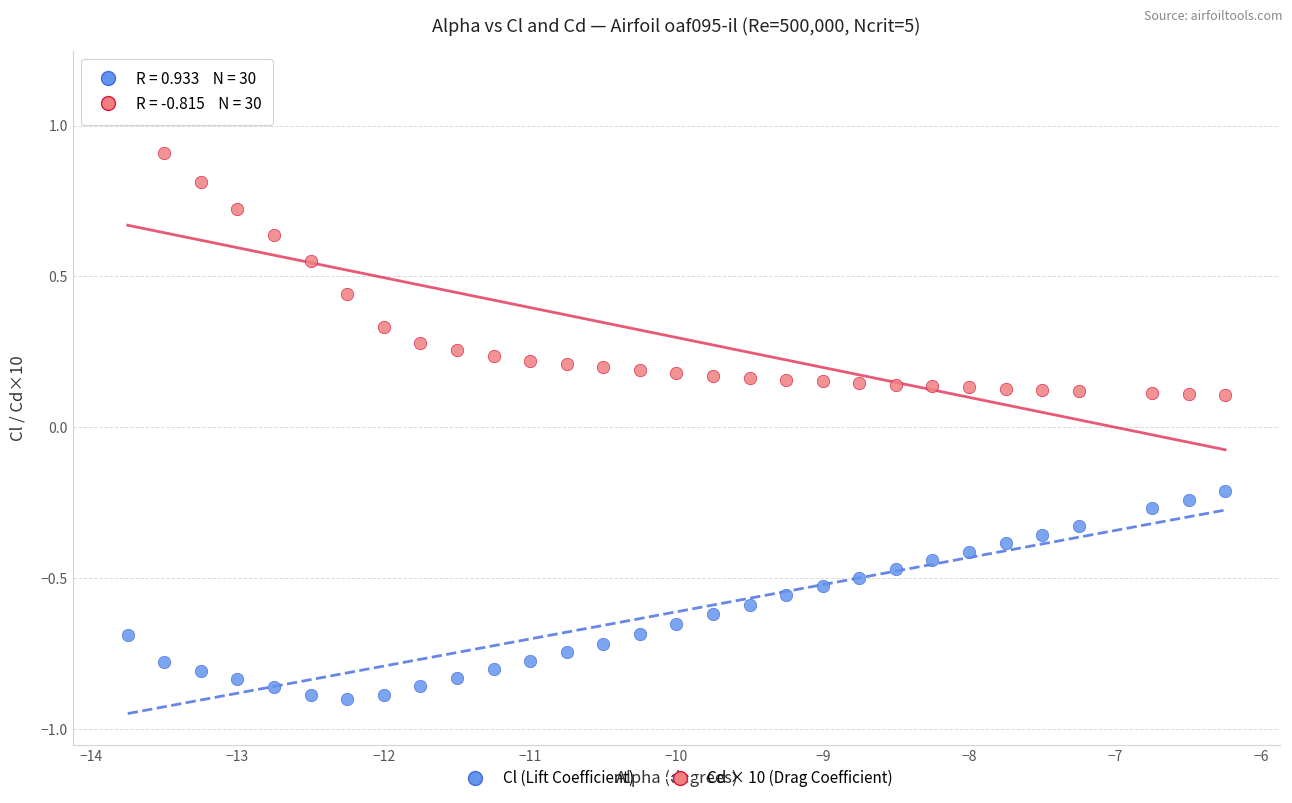

What is the X range (max minus min) for the scatter plot?

7.5